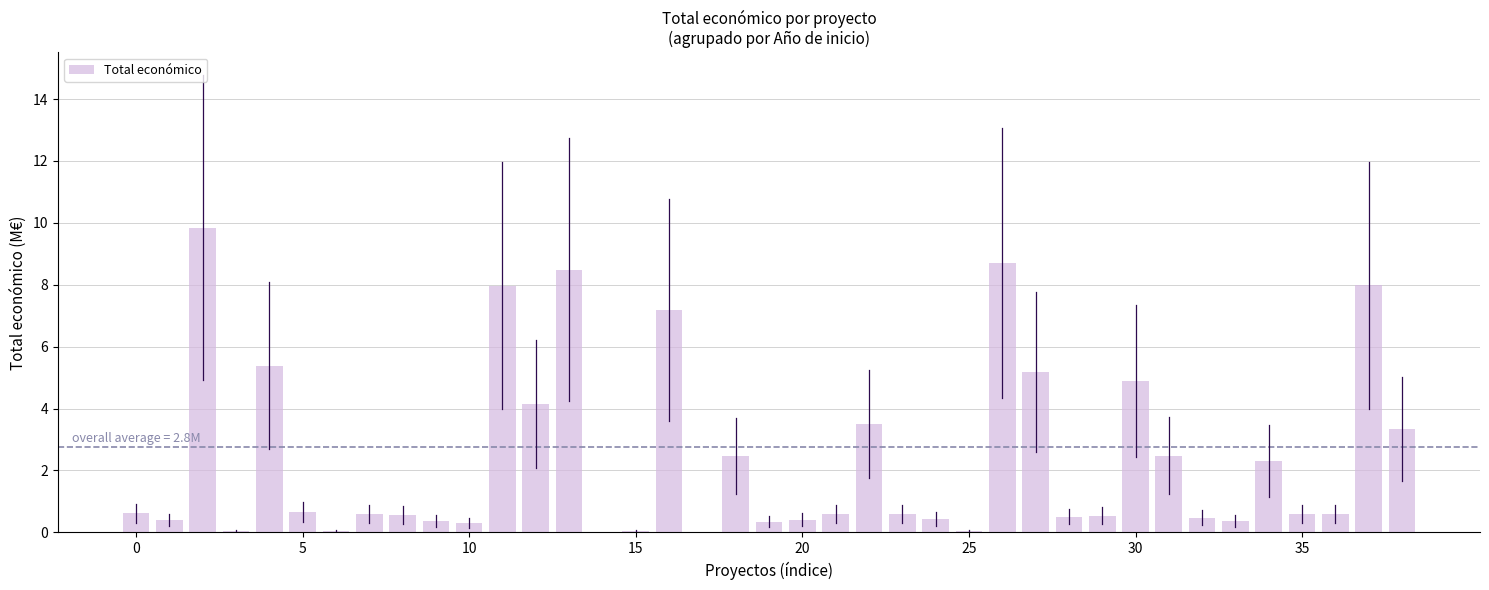

What is the sum of all values?

93.1